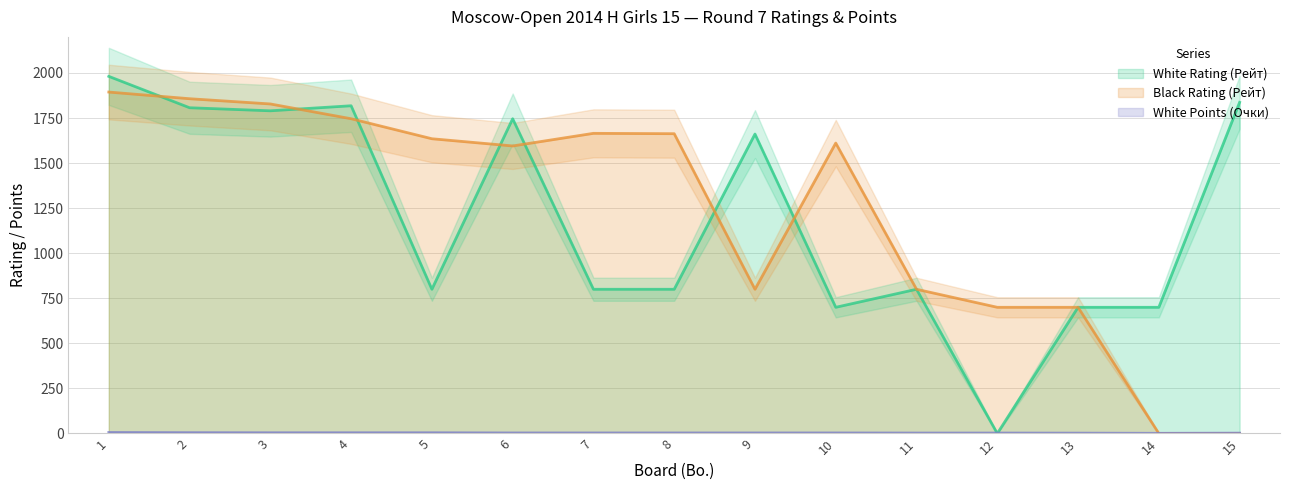

Reading left to right, list all the values displayed in this chart.

White Rating (Рейт): 1981.0	1807.0	1790.0	1818.0	800.0	1746.0	800.0	800.0	1661.0	700.0	800.0	0.0	700.0	700.0	1837.0
Black Rating (Рейт): 1894.0	1857.0	1828.0	1746.0	1635.0	1595.0	1665.0	1663.0	800.0	1611.0	800.0	700.0	700.0	0.0	0.0
White Points (Очки): 5.5	4.5	4.0	4.0	4.0	3.0	3.0	3.0	3.0	3.0	2.5	2.5	2.0	1.0	2.0